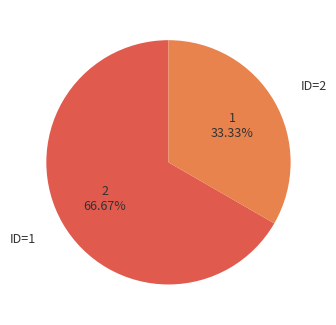

Is the sum of ID=2 and ID=1 greater than half?

Yes